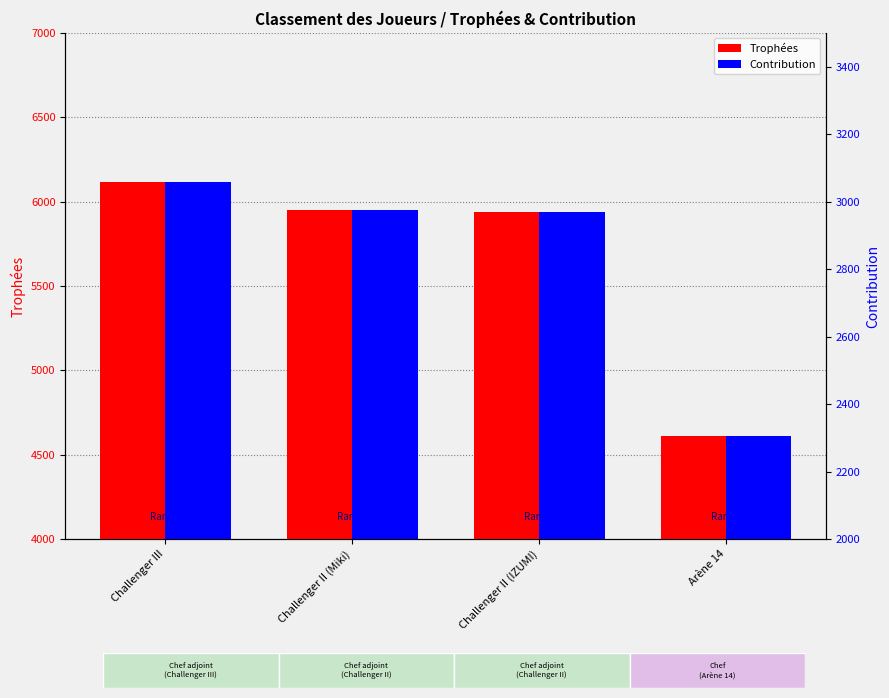

Is it true that Contribution equals 5083 at Challenger II (IZUMI)?

False